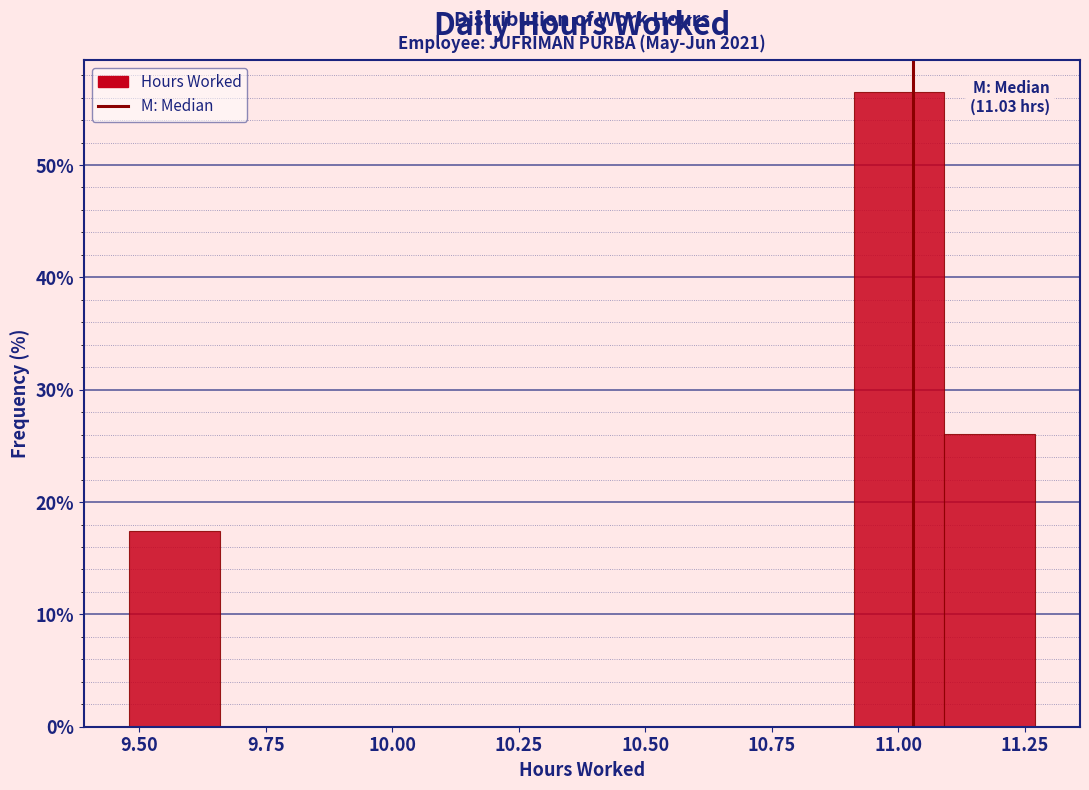

Read against the x-axis, roughly where is the centre of the tallest bar?

11.00